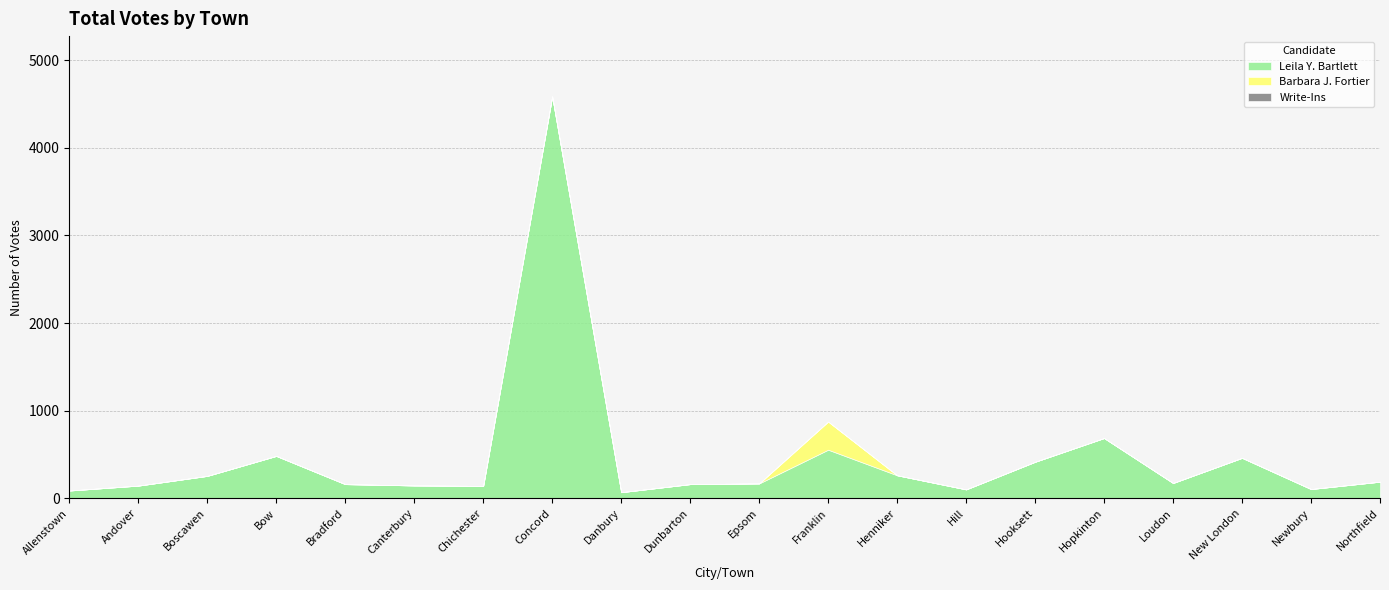

Reading right to left, extract all data points from this chart.

Leila Y. Bartlett: 190	106	462	175	688	417	102	263	555	170	162	70	4587	142	147	162	484	256	145	89
Barbara J. Fortier: 0	0	0	0	0	0	0	0	321	0	0	0	0	0	0	0	0	0	0	0
Write-Ins: 0	0	0	0	0	0	0	0	0	0	0	0	0	0	0	0	0	0	0	0